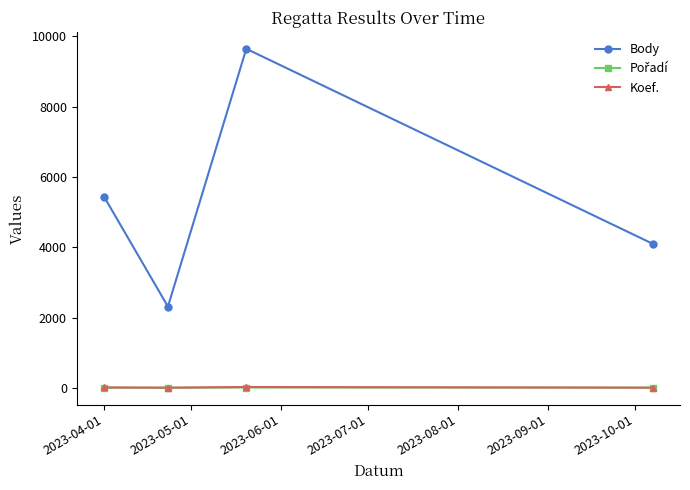

Which series has the largest range (max minus min)?

Body